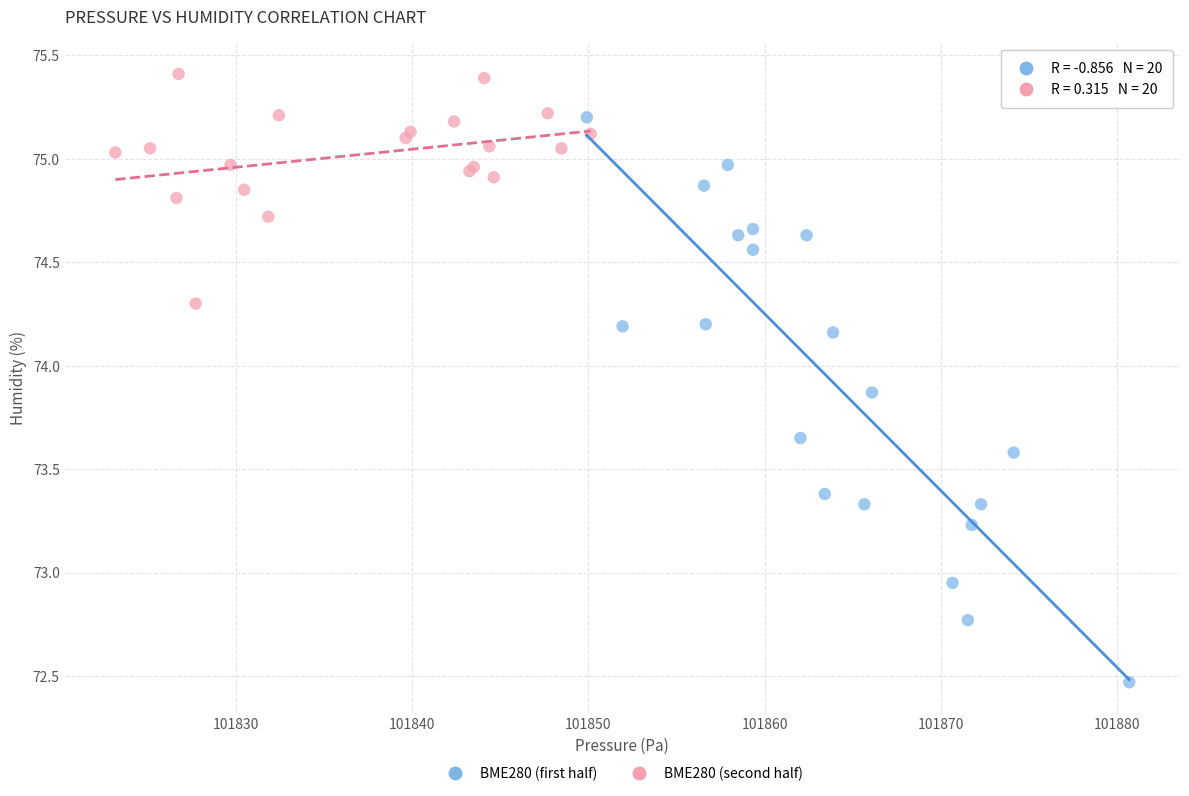

Which series contains the lowest Y value?

BME280 (first half)